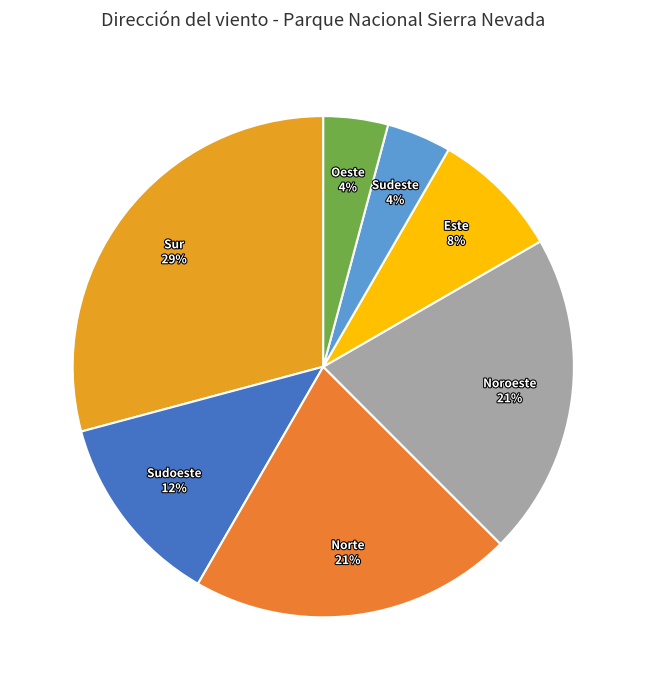

Is there any slice that represents more than half of the pie?

No